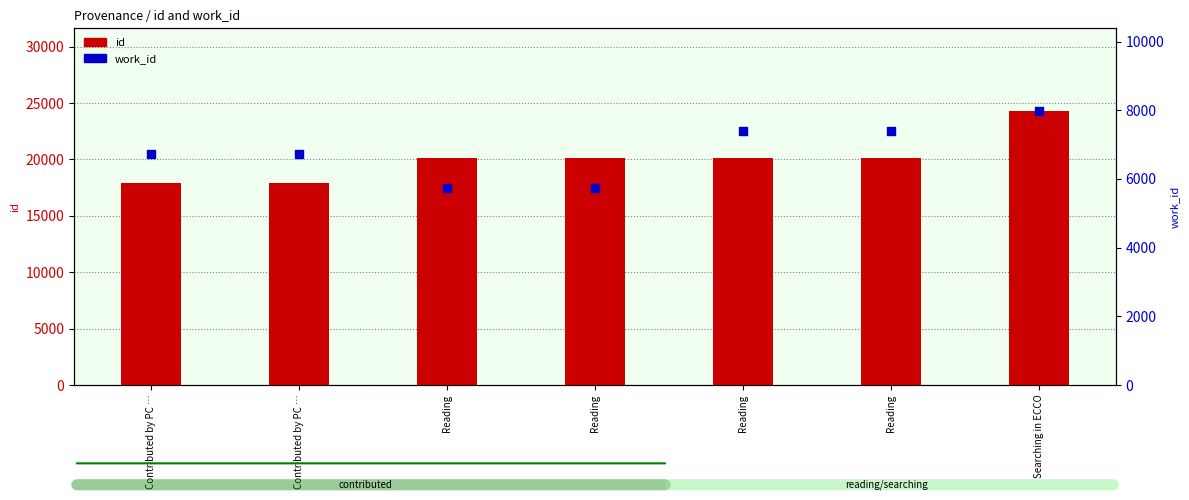

At how many categories does at least one series exceed 6260?

7